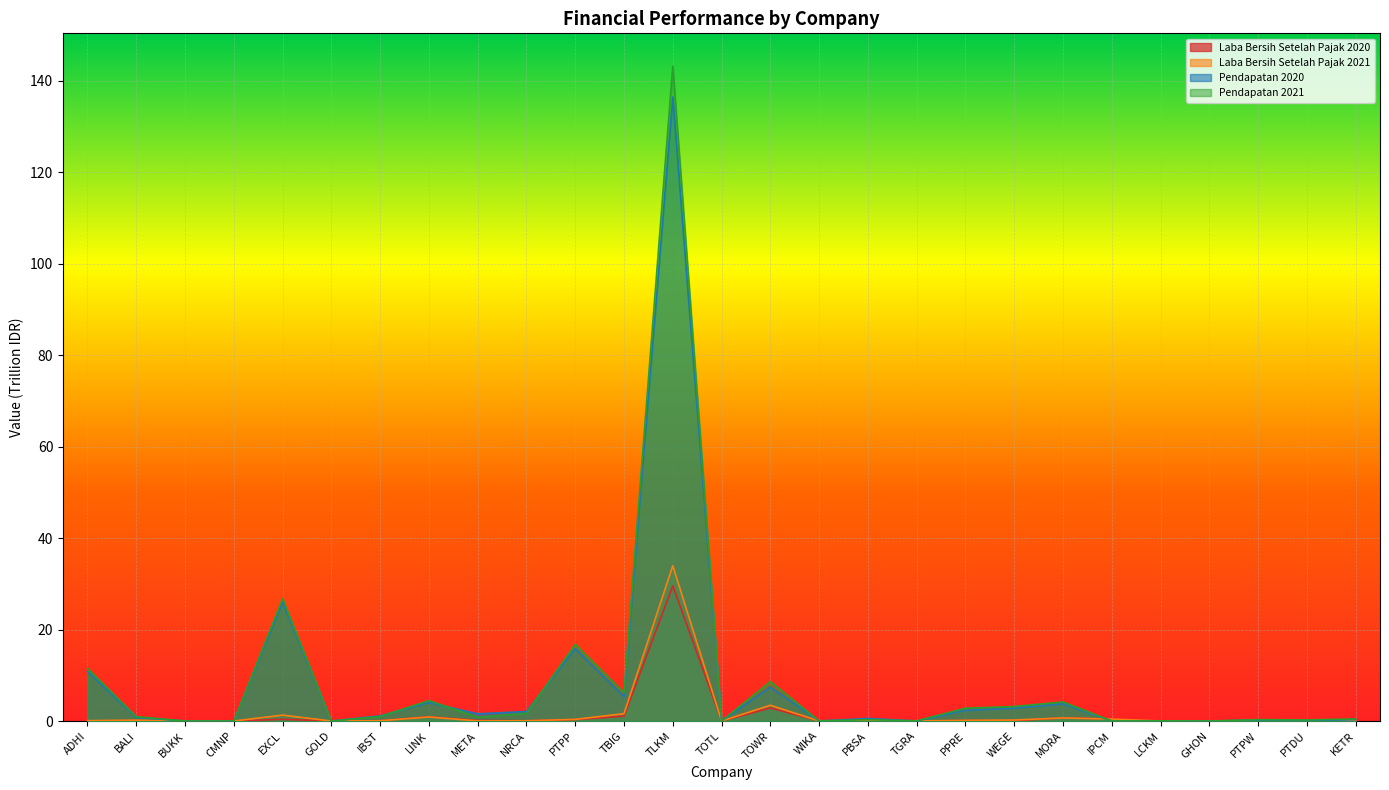

Which has a higher value, PBSA or LINK?

LINK